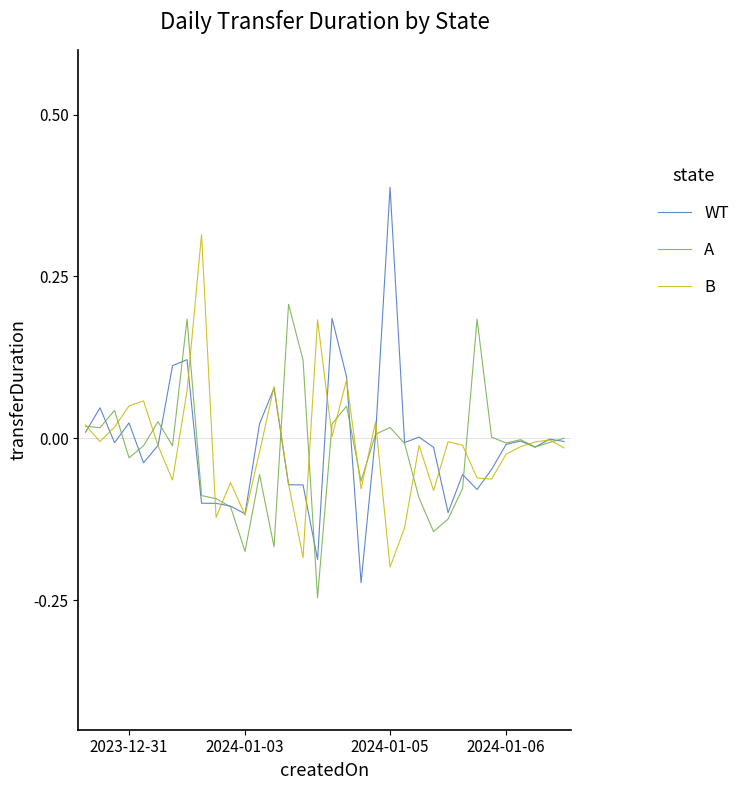

Rank the series by their maximum value, from lowest to highest.

A, B, WT